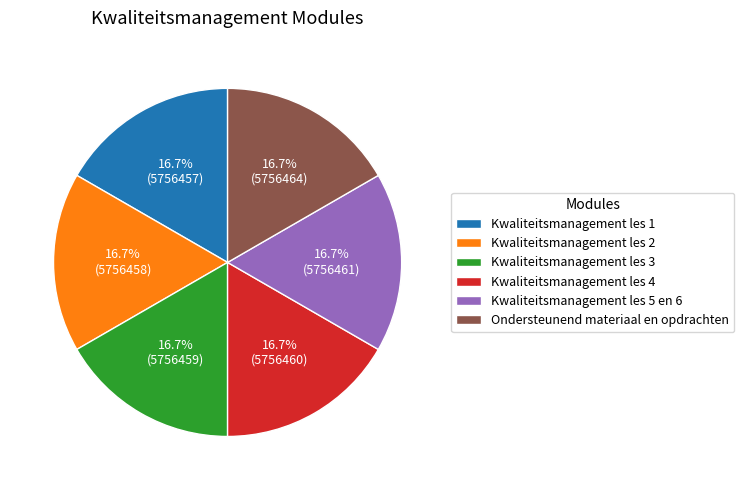

What is the ratio of the value at Kwaliteitsmanagement les 4 to the value at Kwaliteitsmanagement les 3?

1.0